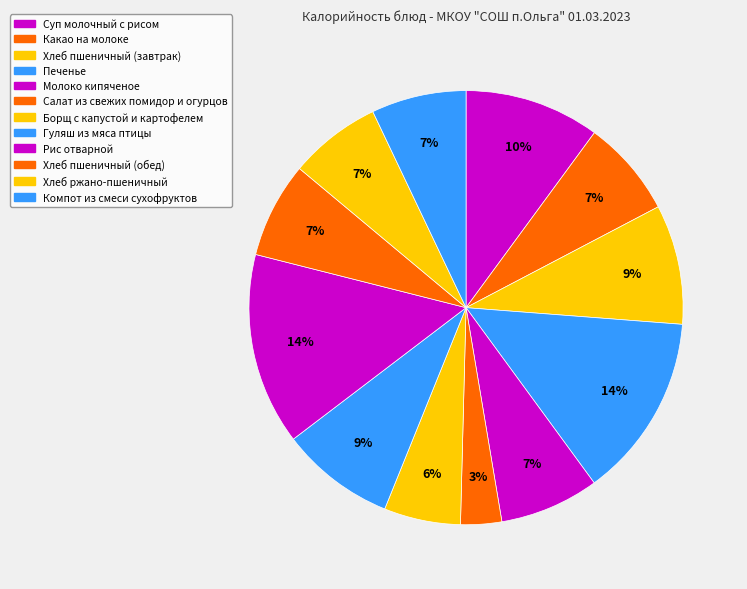

Which has a higher value, Гуляш из мяса птицы or Печенье?

Печенье